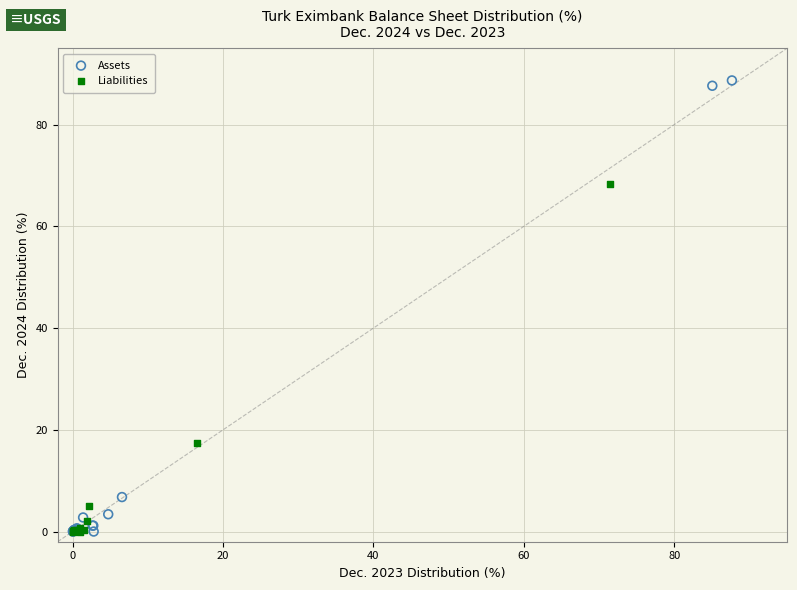

What are all the series names shown in the legend?

Assets, Liabilities